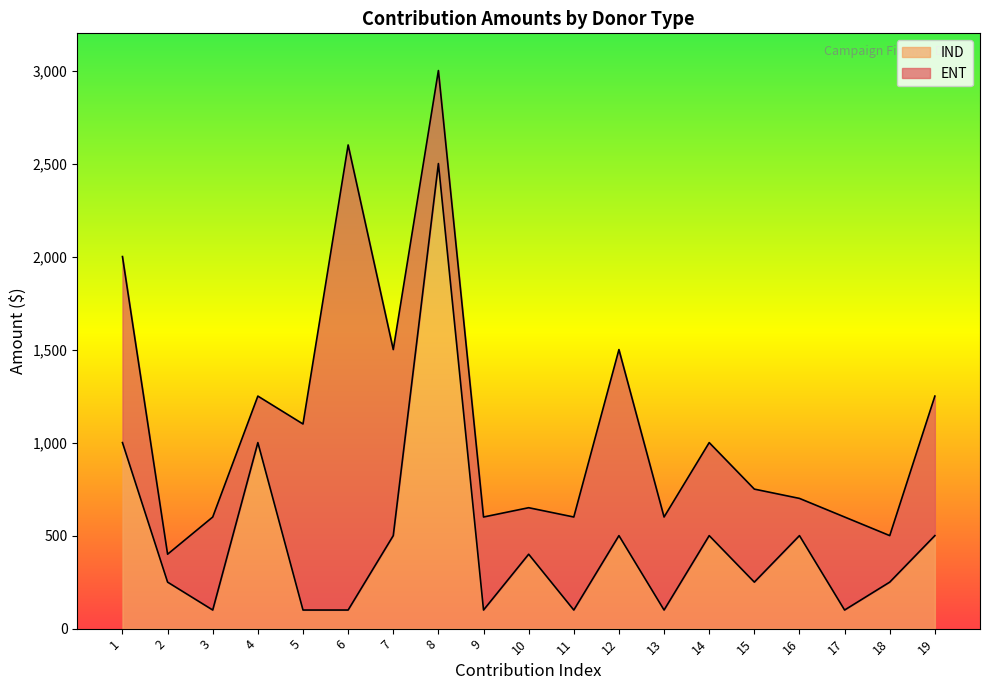

The chart shows a value of 605 at 10. True or false?

False